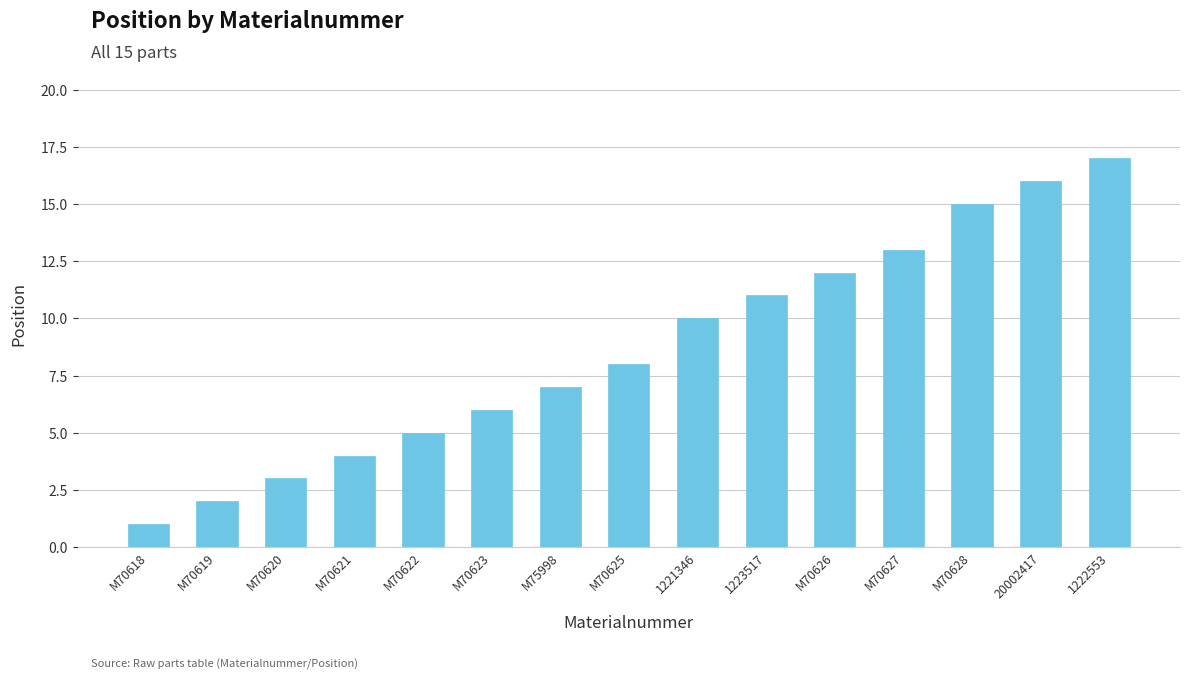

What is the sum of the values at 1223517 and 1222553?

28